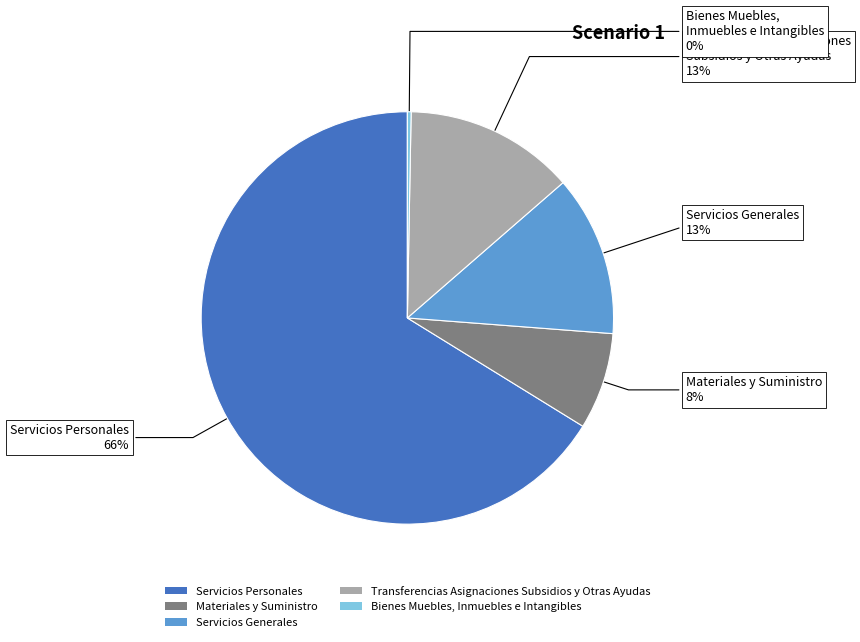

True or false: Servicios Personales accounts for 66% of the total.

True